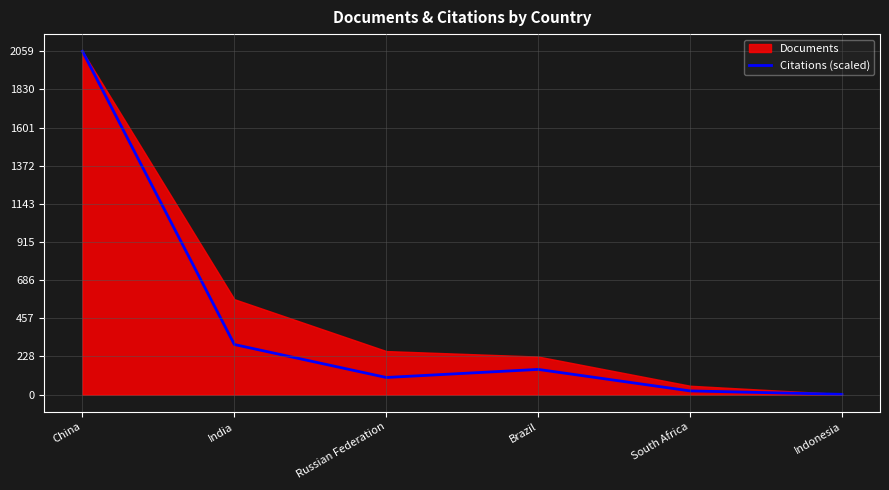

What is the difference between the second highest and second lowest values?

278.3